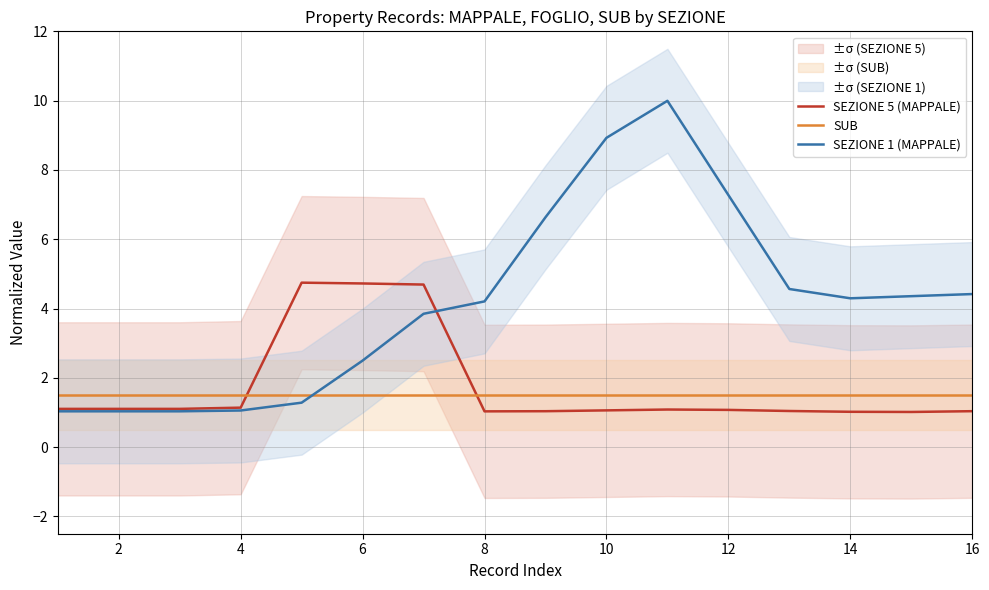

Is it true that SUB equals 1.0 at 12?

False